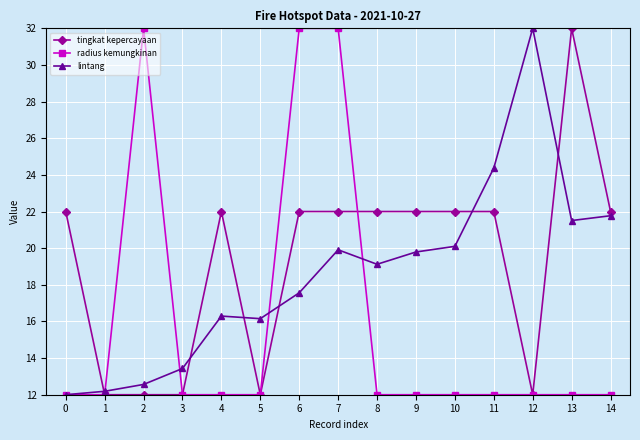

What is the spread (max minus min) of values at 11?

12.4